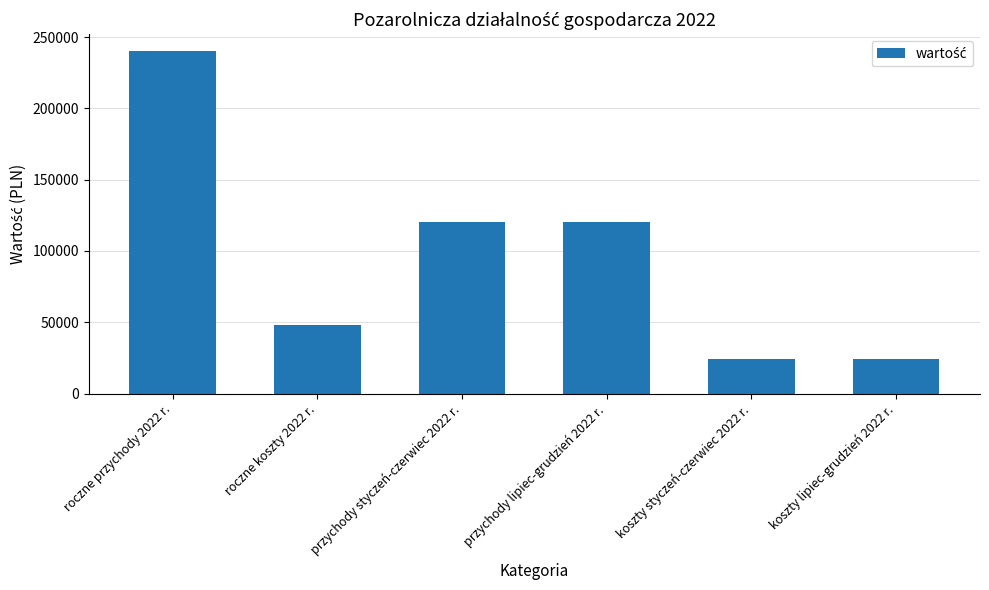

The value at koszty lipiec-grudzień 2022 r. is 5762. True or false?

False